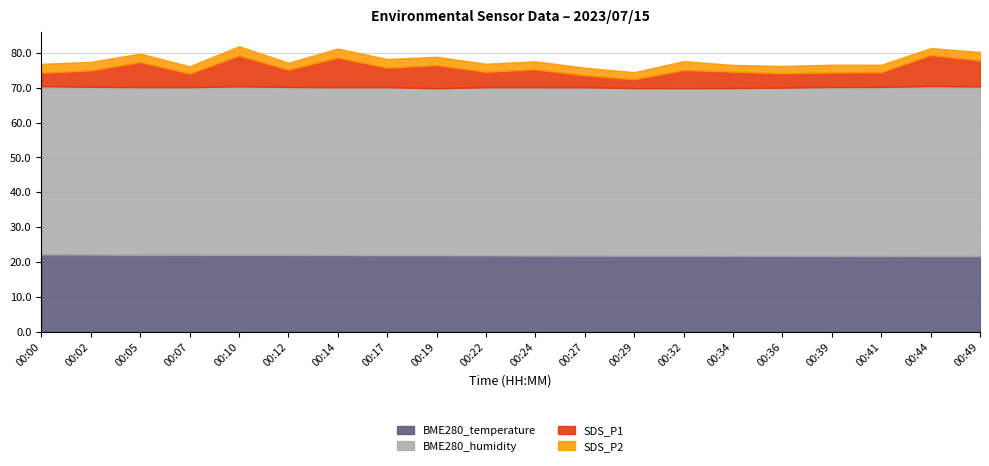

What is the minimum value for BME280_temperature?

21.7